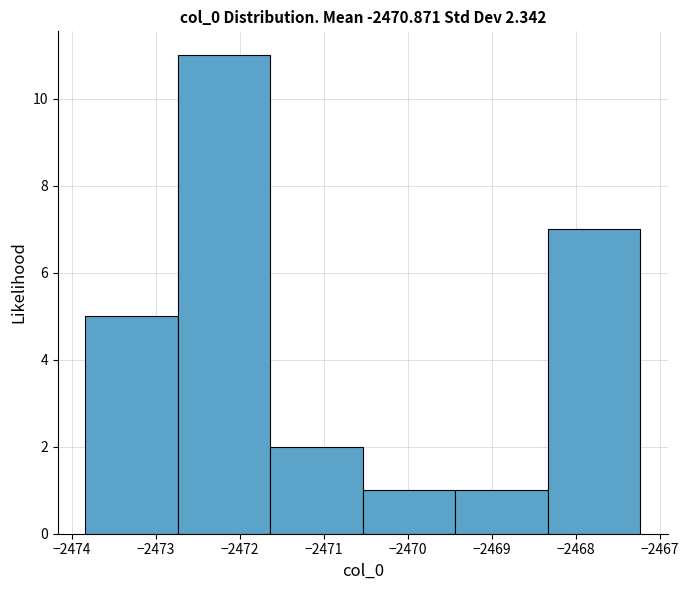

What is the height of the bar covering -2469.4 to -2468.3 on the x-axis? Neither the bar edges nor the heights are printed on the chart, so give them approximately, as read against the axes.

1